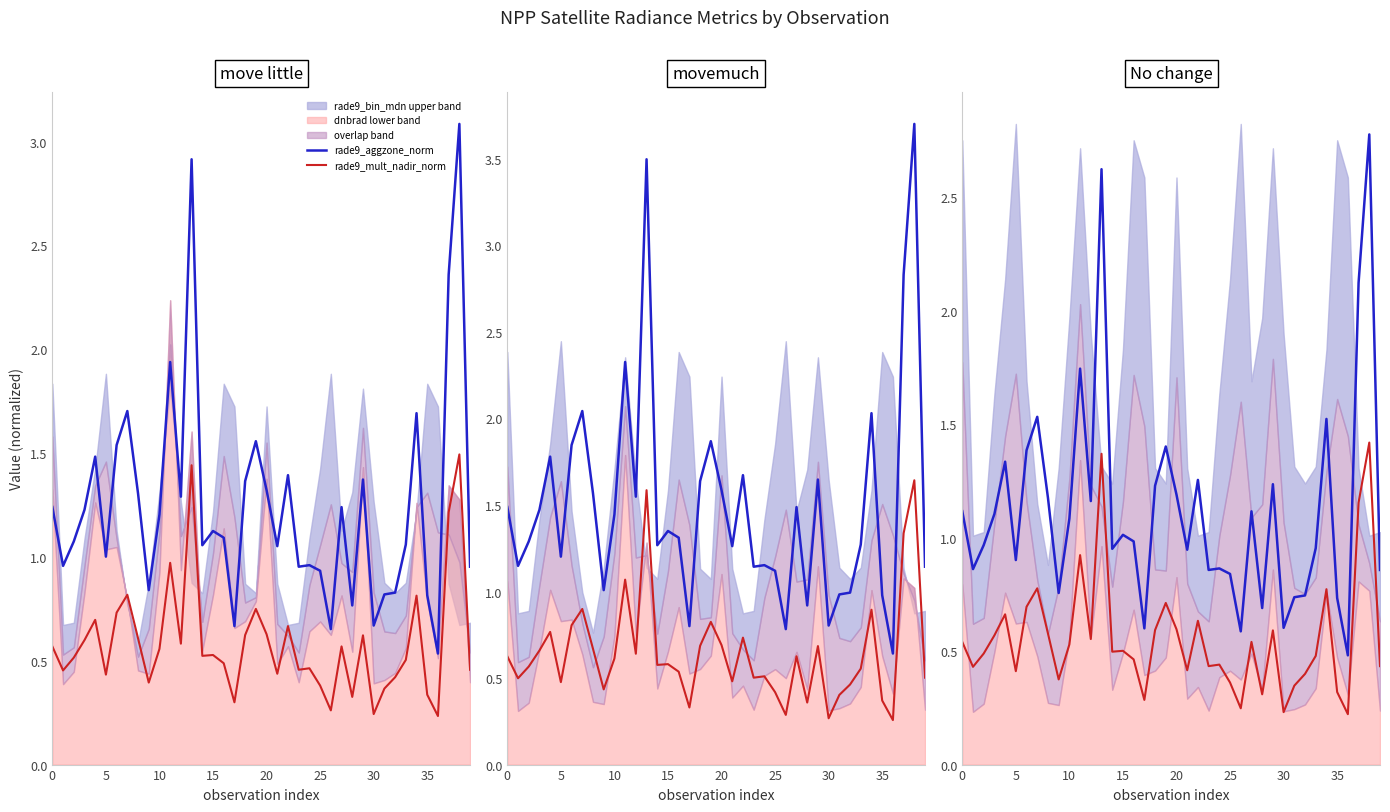

What is the average value of the rade9_mult_nadir_norm series?

0.6